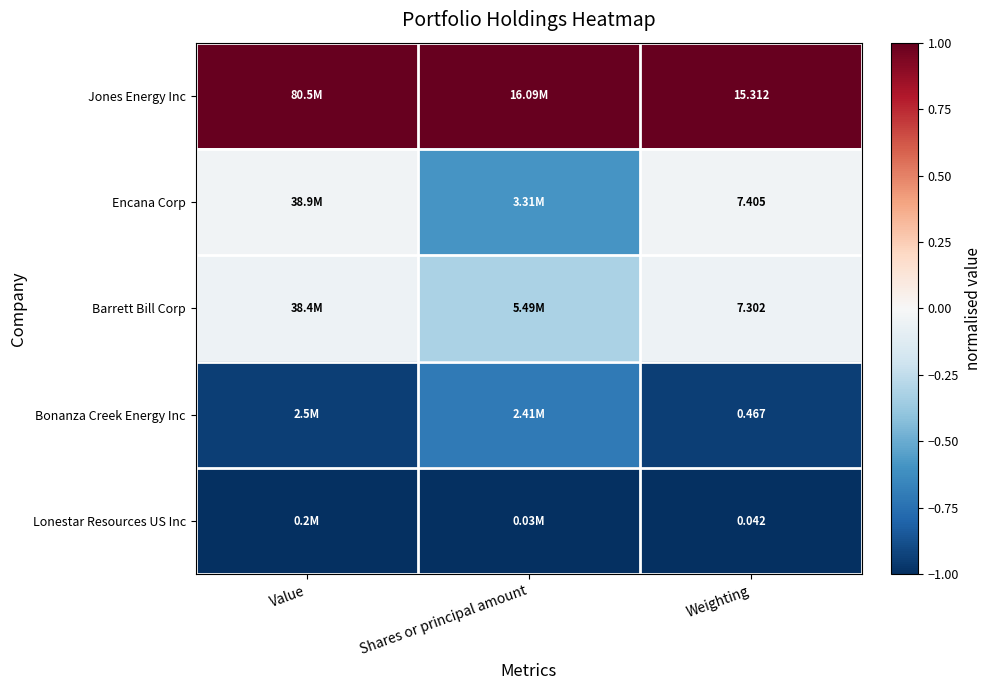

What is the spread (max minus min) of values at Weighting?

15.3